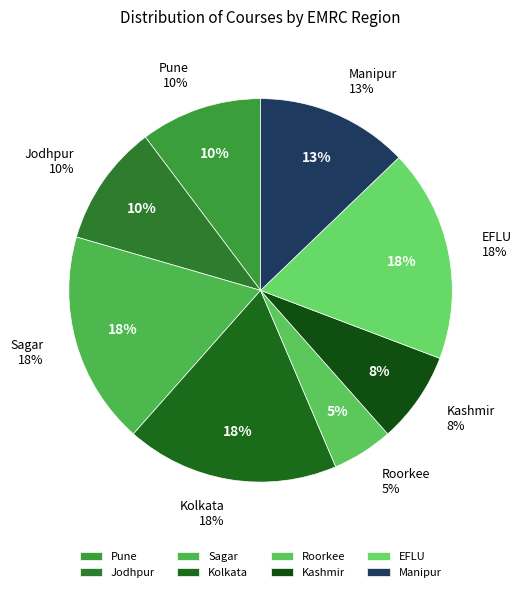

Rank the categories by value from highest to lowest.

Sagar, Kolkata, EFLU, Manipur, Pune, Jodhpur, Kashmir, Roorkee